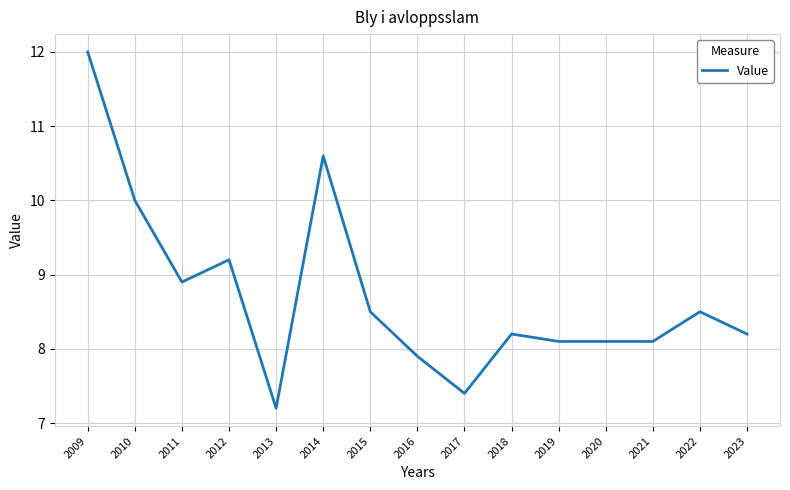

True or false: the data shows 15.2 at 2015.

False